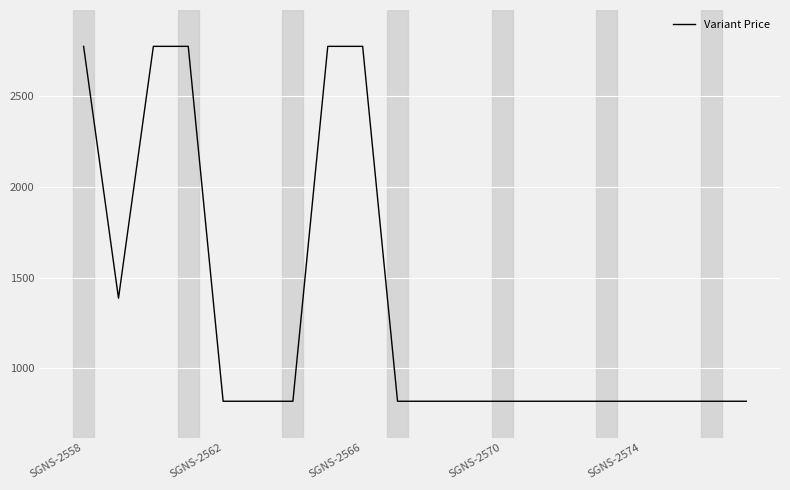

What is the maximum value shown in the chart?

2772